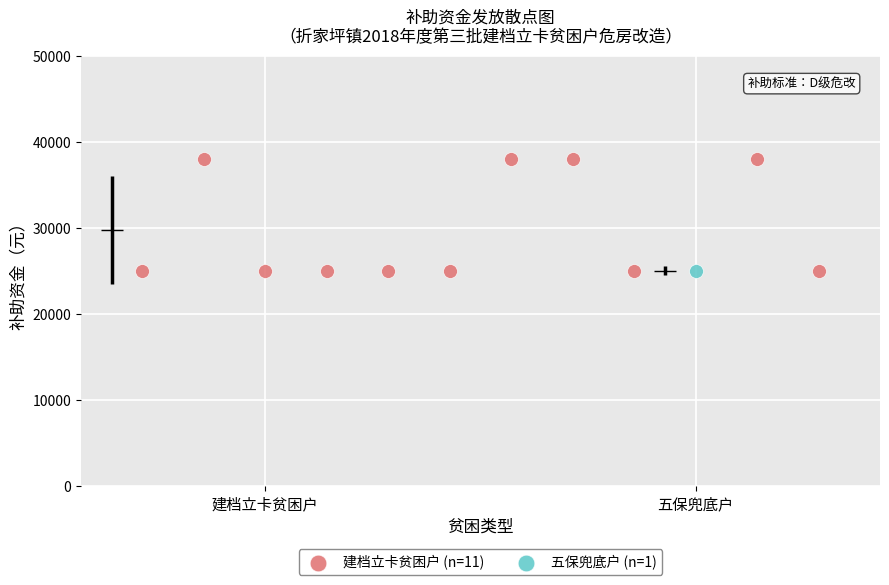

What are all the series names shown in the legend?

建档立卡贫困户 (n=11), 五保兜底户 (n=1)